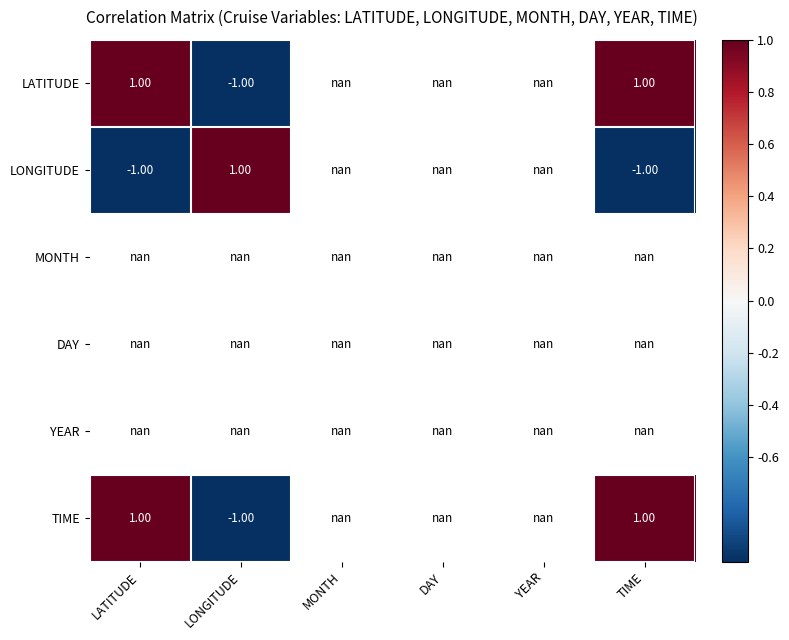

Rank the series by their average value, from highest to lowest.

LATITUDE, LONGITUDE, MONTH, DAY, YEAR, TIME